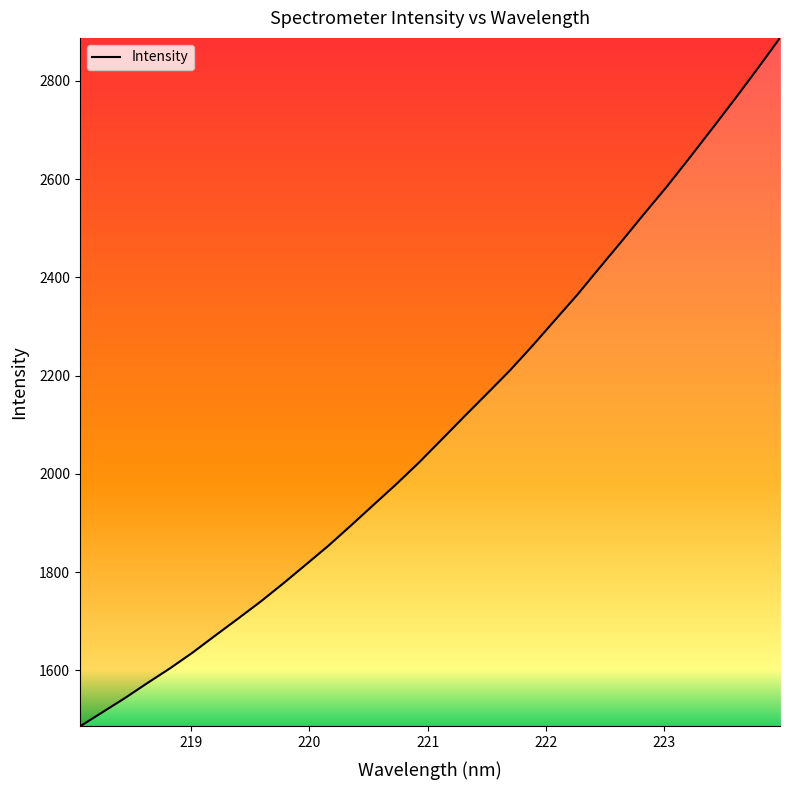

What is the difference between the maximum and minimum values?

1401.6